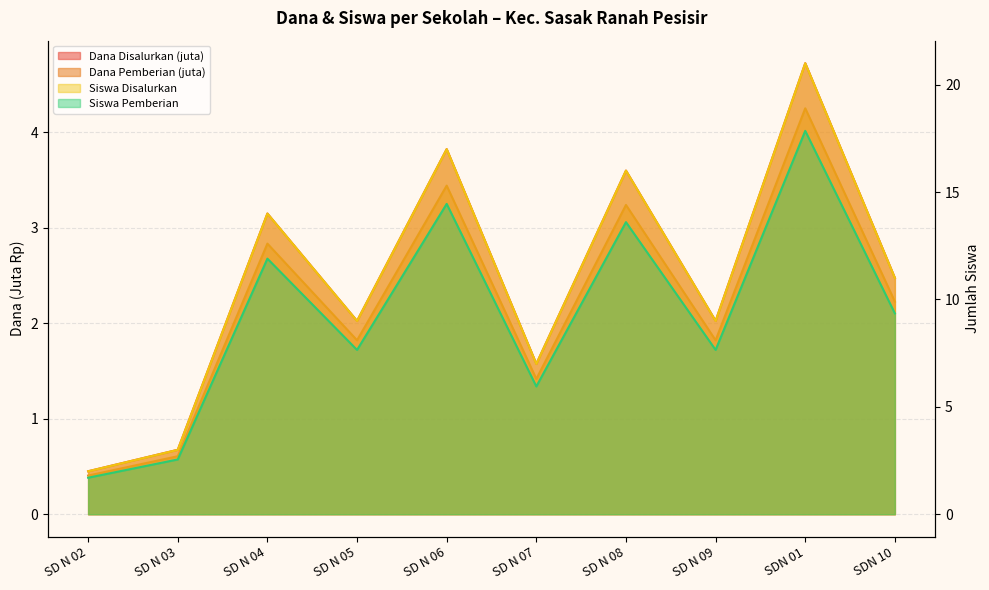

Which label corresponds to the largest value in the chart?

SDN 01